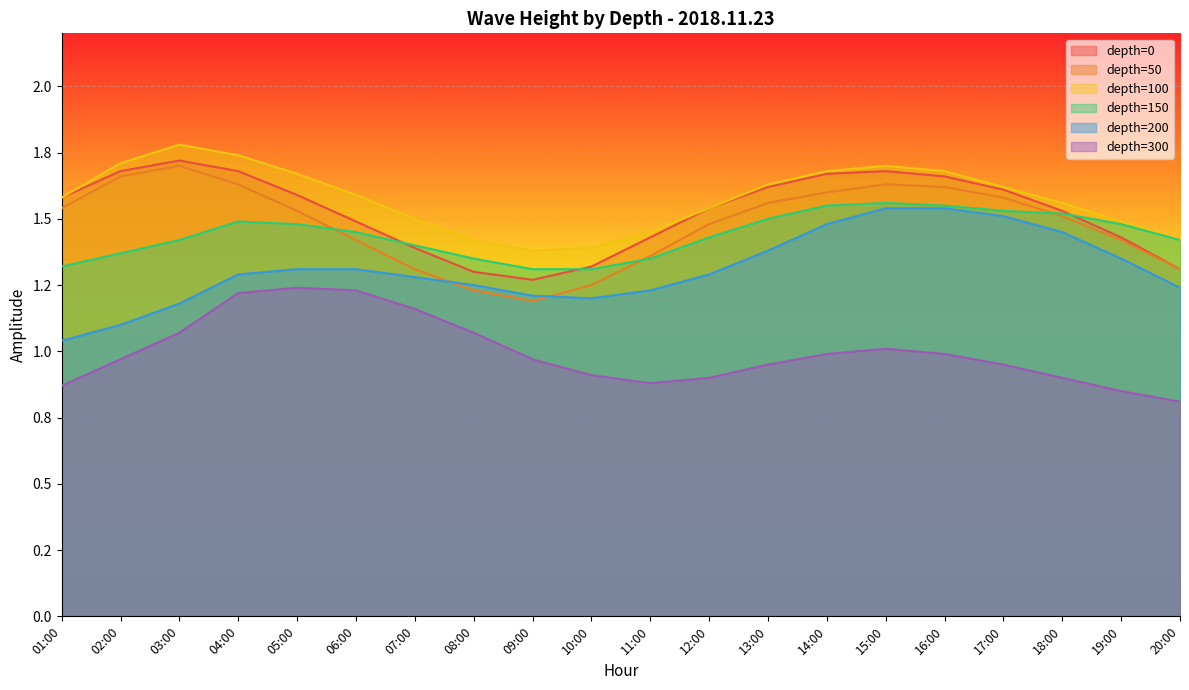

Where is depth=200 nearest to the value 1?

01:00